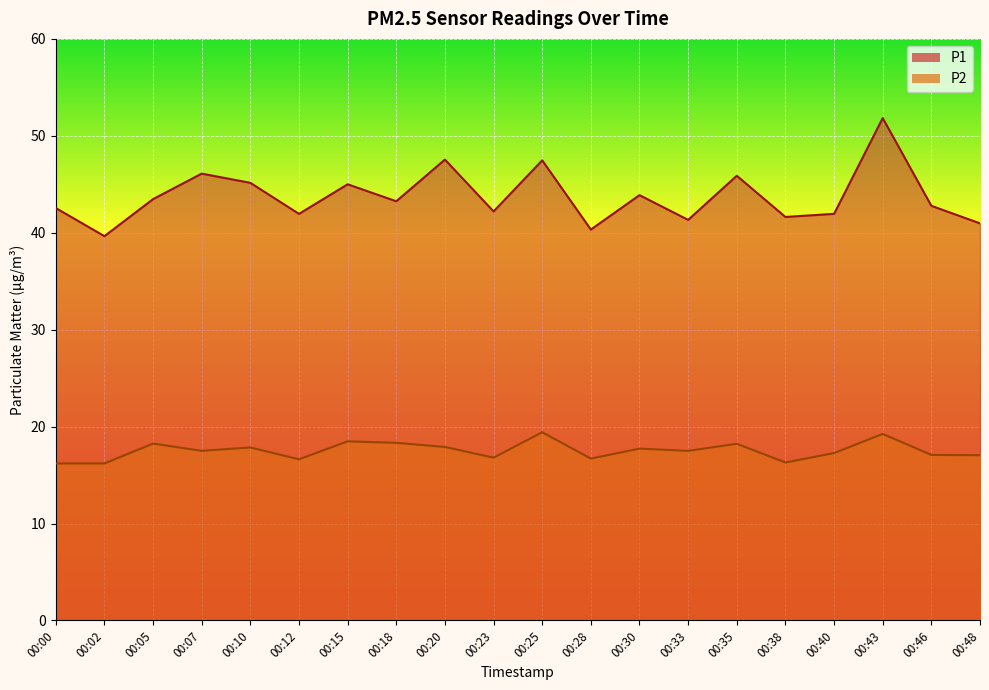

List the series in order of their overall mean, lowest first.

P2, P1